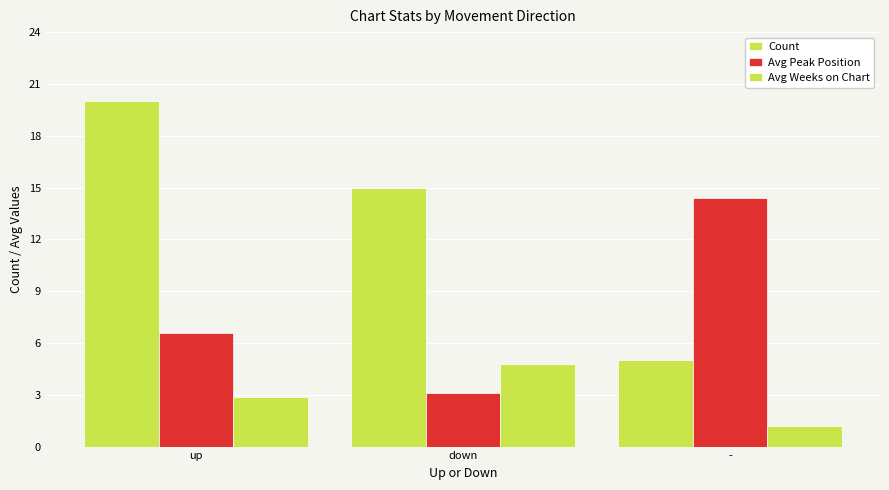

How many bars are there in total?

9